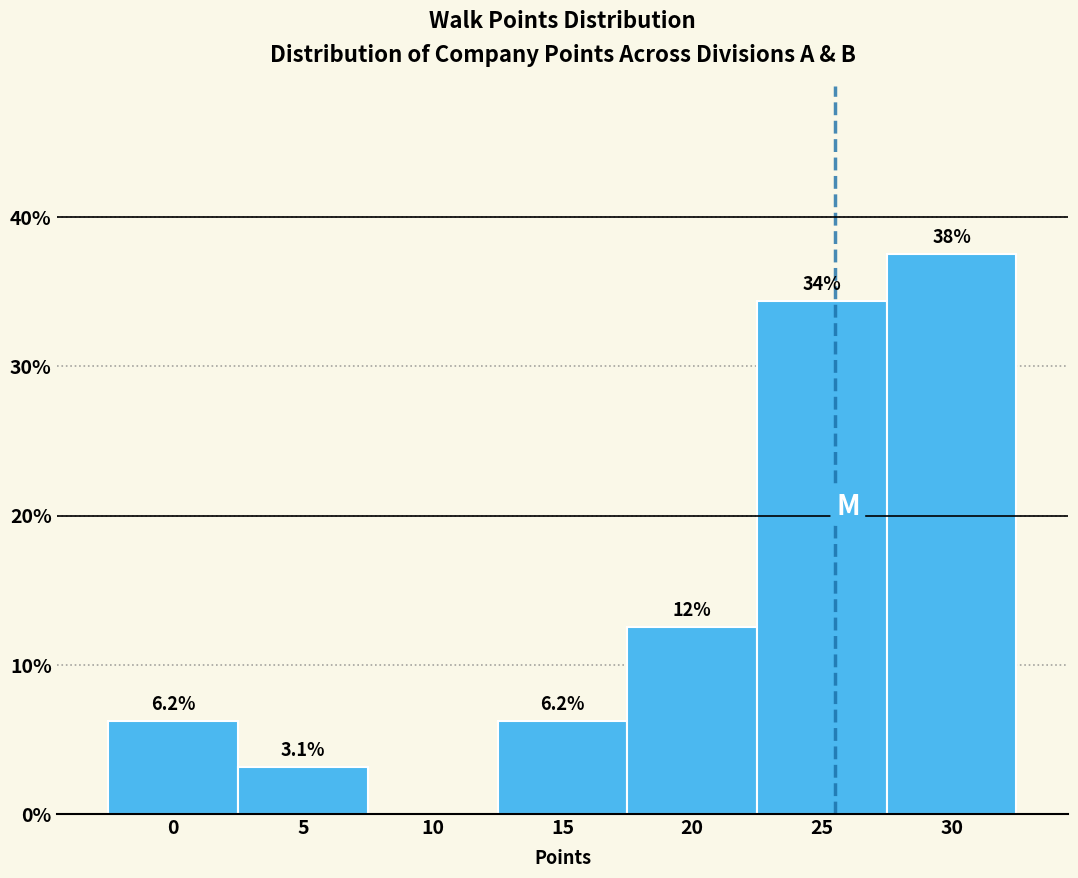

The chart shows a value of 63.5 at 30. True or false?

False